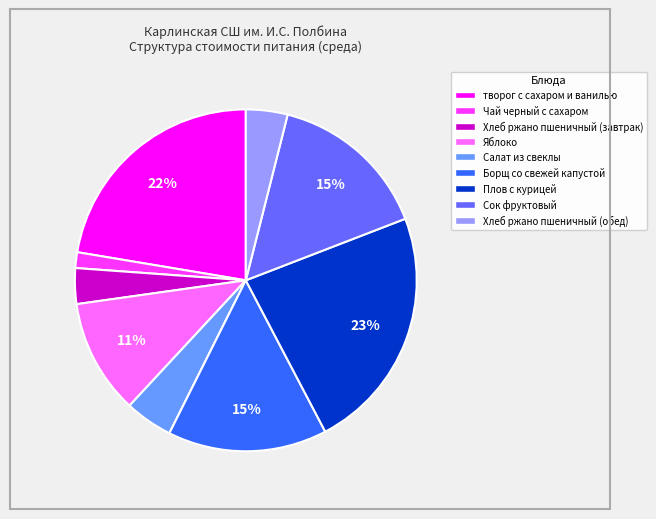

Is Плов с курицей the majority of the pie?

No